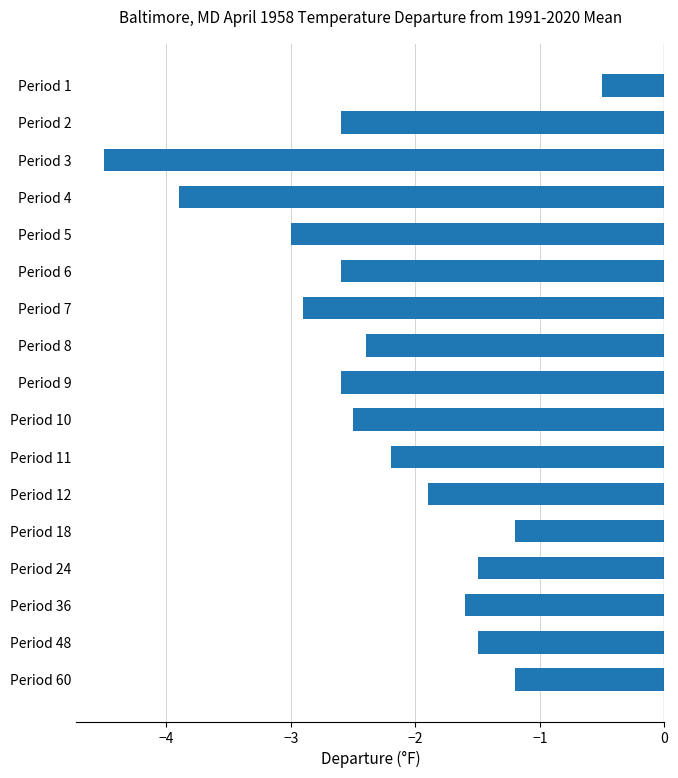

The chart shows a value of -1.6 at Period 36. True or false?

True